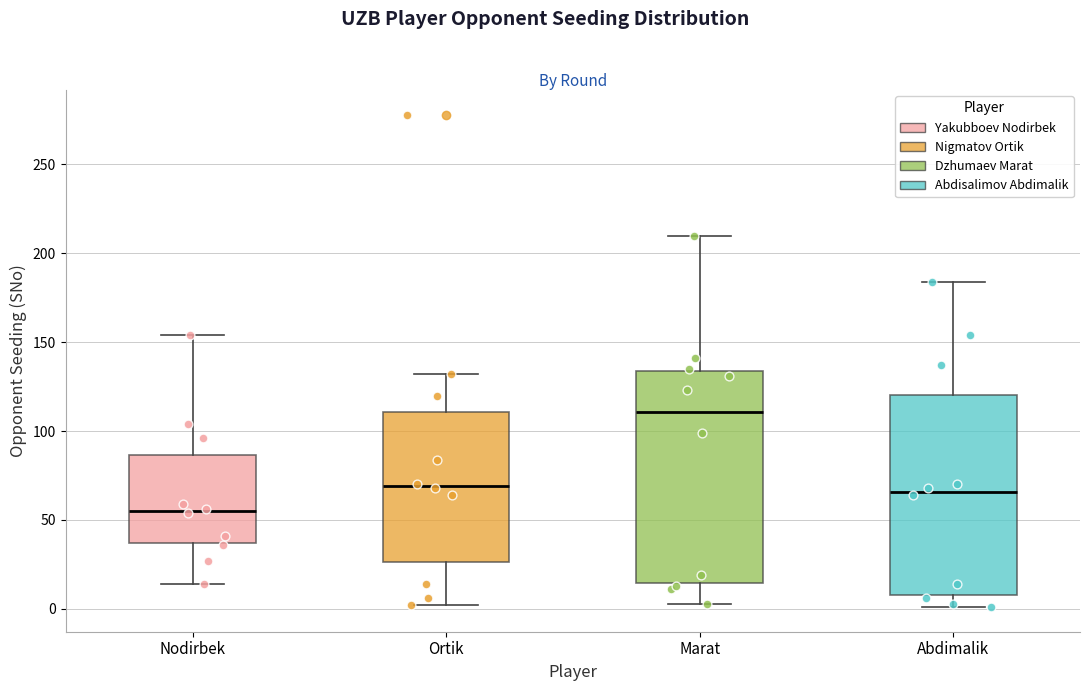

Where does the median line of the box for Nodirbek sit on the y-axis? The values are not printed on the chart, so give them approximately, as read against the axis.

55